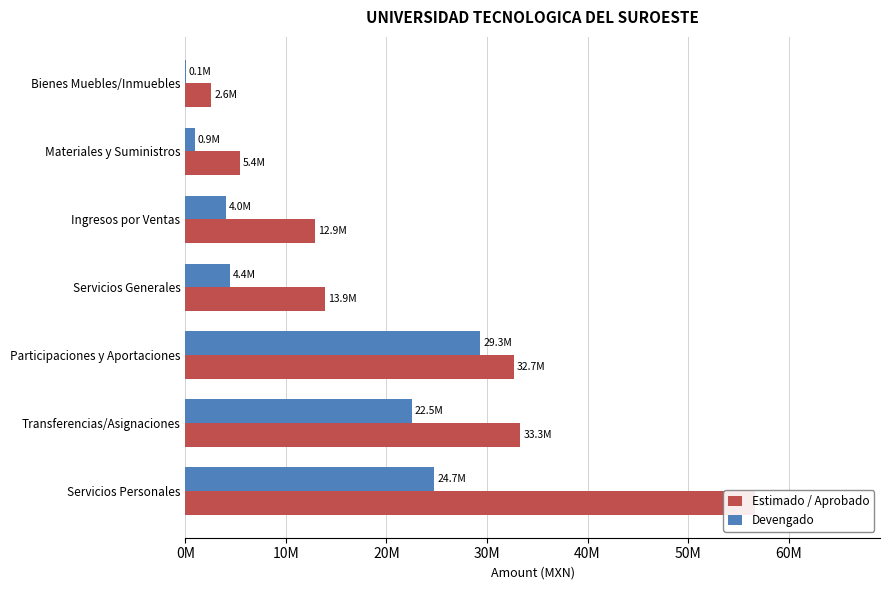

How many bars are there in total?

14